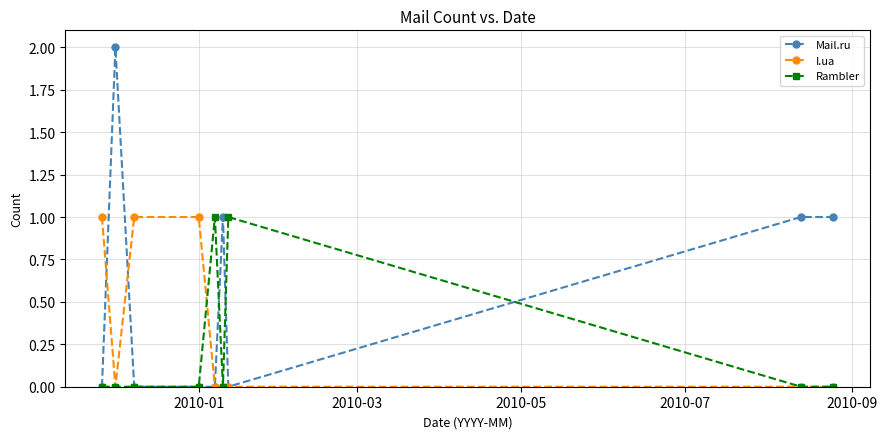

What is the difference between the maximum and minimum values in the Mail.ru series?

2